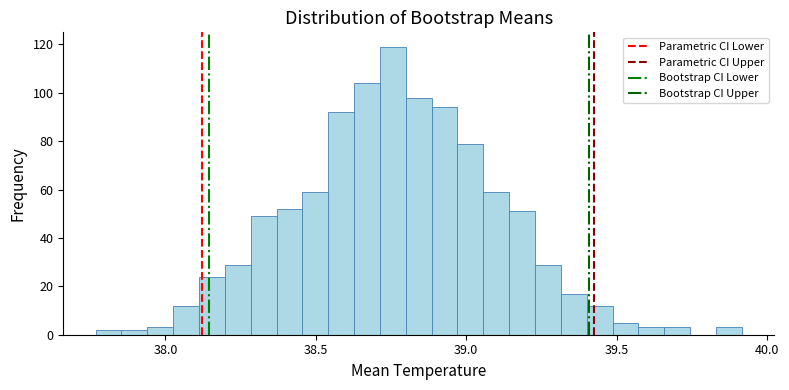

Read against the x-axis, roughly where is the centre of the tallest bar?

38.75